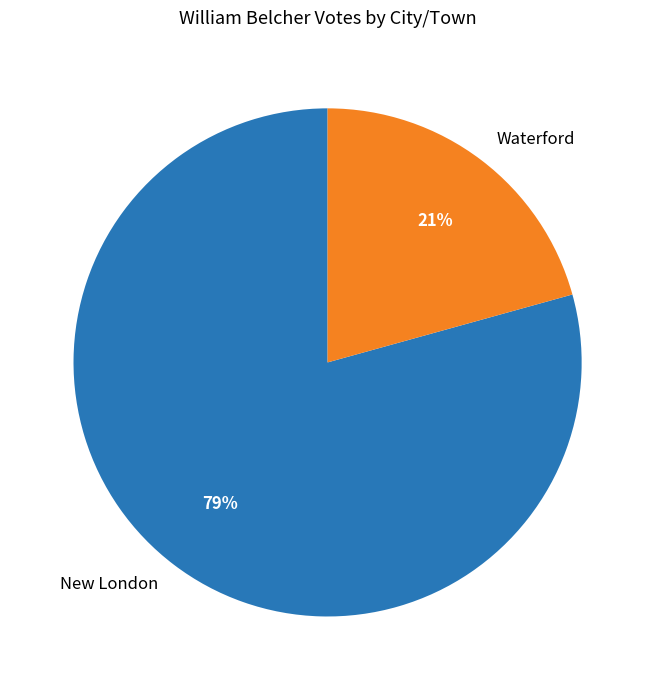

Combined, do New London and Waterford account for over 50%?

Yes